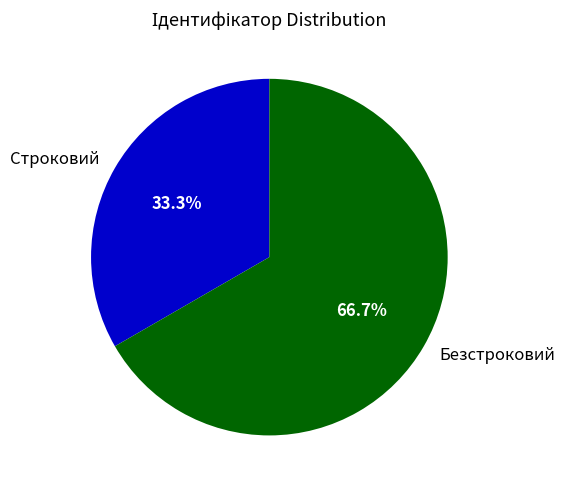

Is Безстроковий the majority of the pie?

Yes